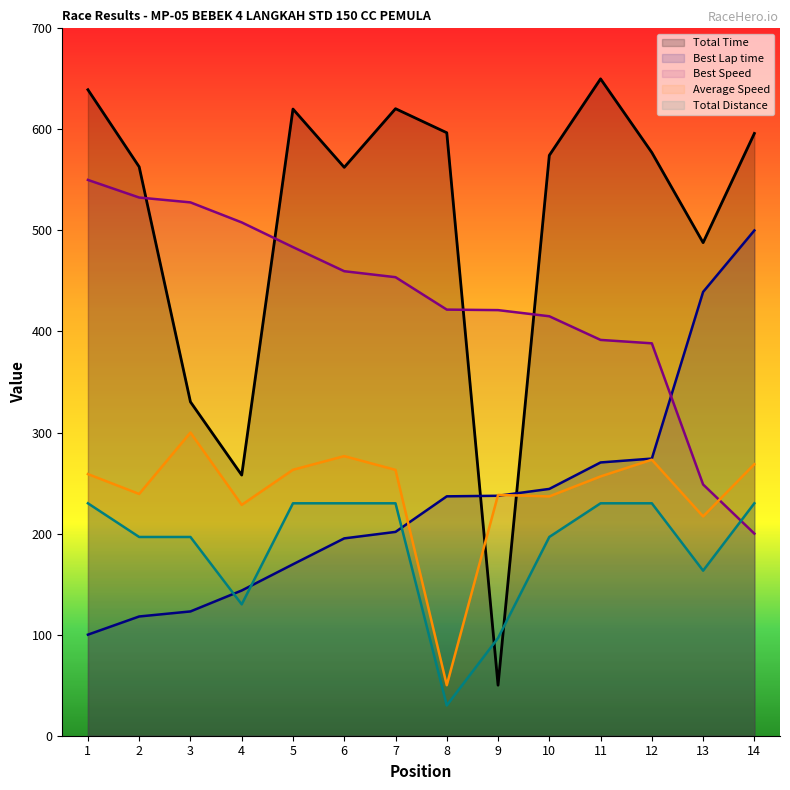

True or false: Average Speed has more than 0 interior local peaks.

True